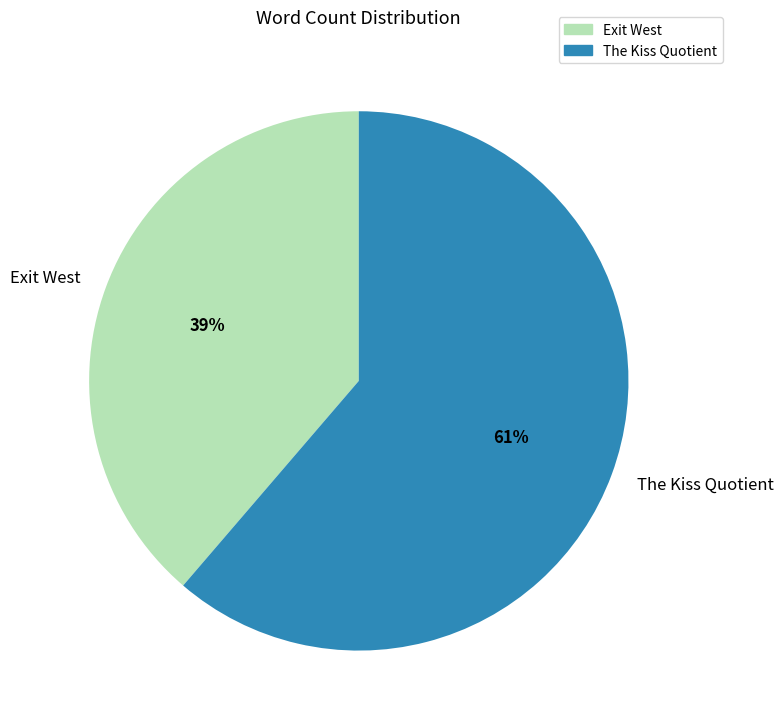

What percentage is the Exit West slice, to the nearest percent?

39%